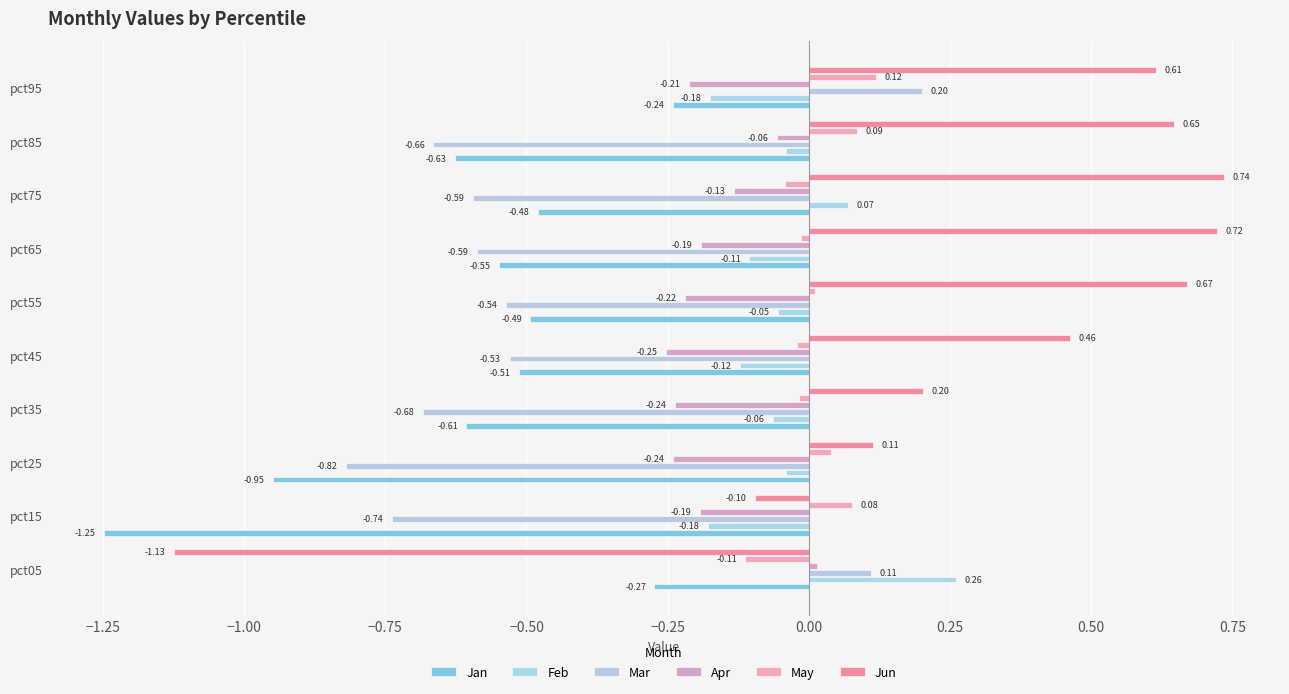

Which series has the widest spread of values?

Jun